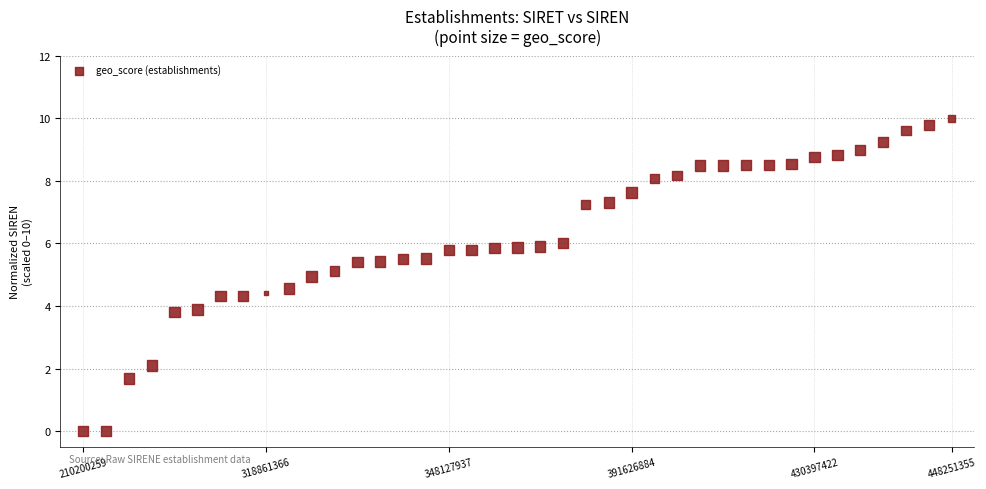

What is the range of Y values (max minus min)?

10.0